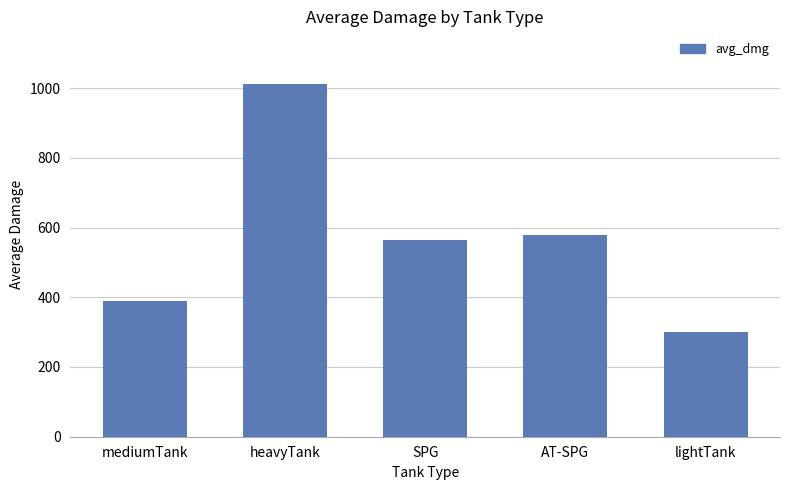

What is the sum of all values?

2842.5